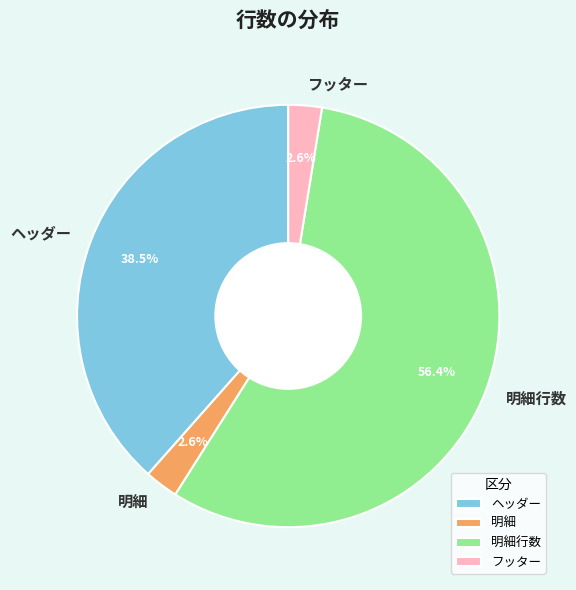

What portion of the pie excludes フッター?

97.4%